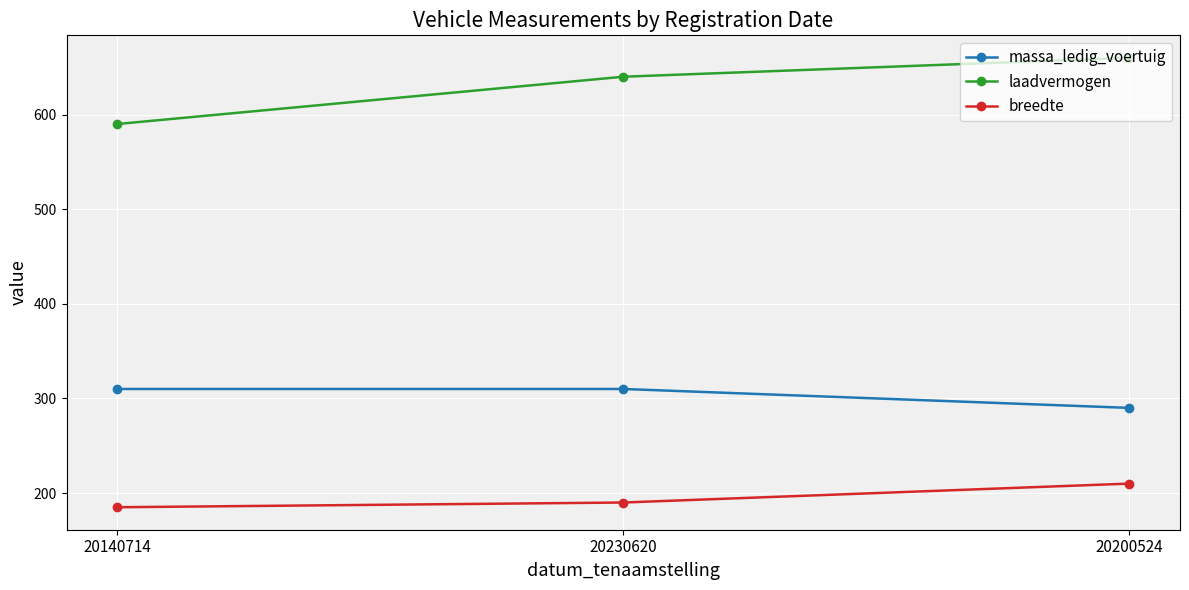

At how many categories does at least one series exceed 366?

3